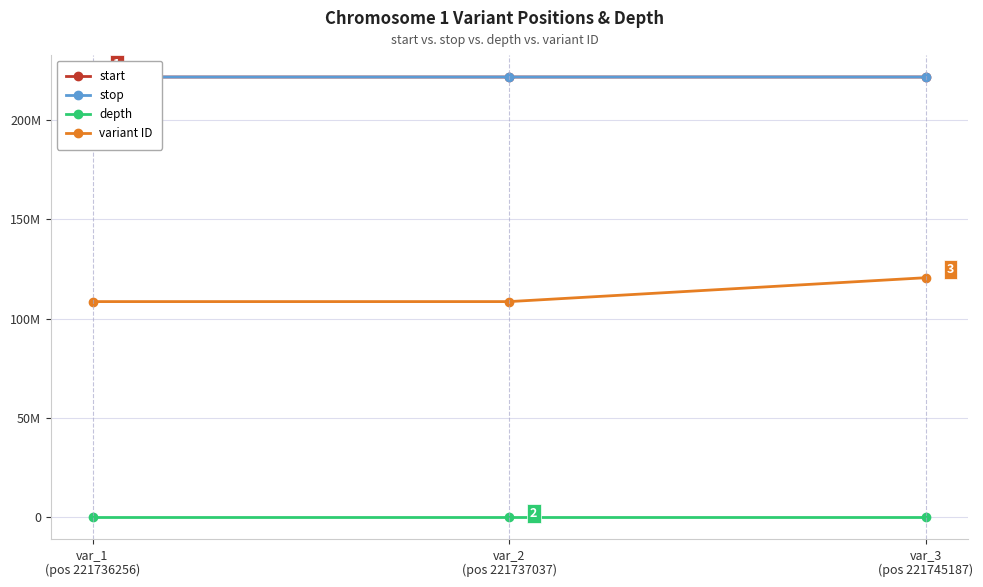

Rank the series at var_2
(pos 221737037) from highest to lowest value.

stop, start, variant ID, depth